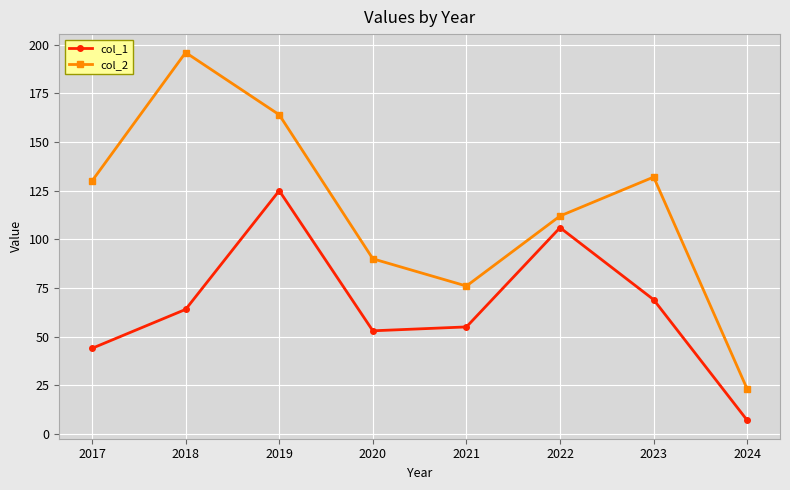

What is the difference between the highest and lowest values at 2024?

16